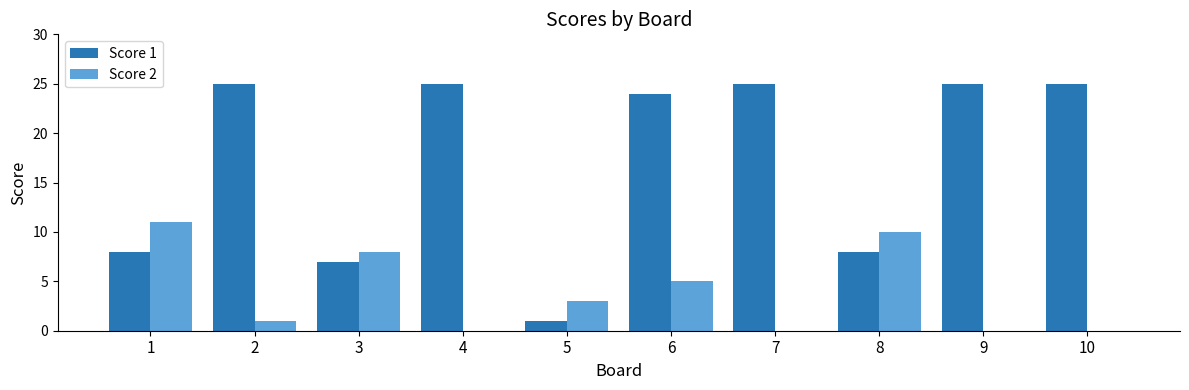

Reading left to right, what are all the values shown in this chart?

Score 1: 1=8	2=25	3=7	4=25	5=1	6=24	7=25	8=8	9=25	10=25
Score 2: 1=11	2=1	3=8	4=0	5=3	6=5	7=0	8=10	9=0	10=0